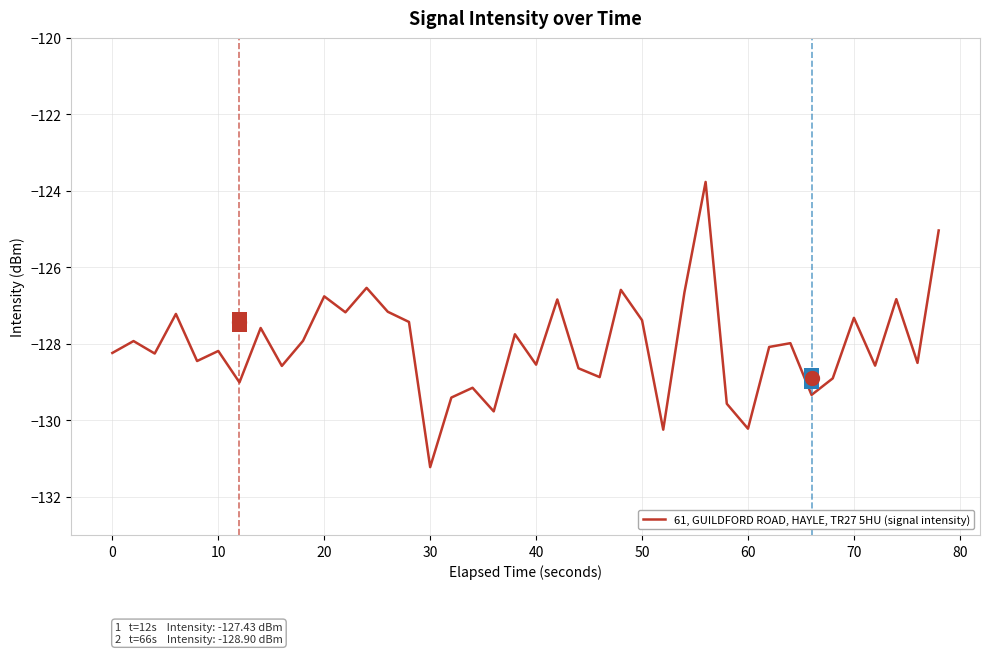

What is the minimum value shown in the chart?

-131.2